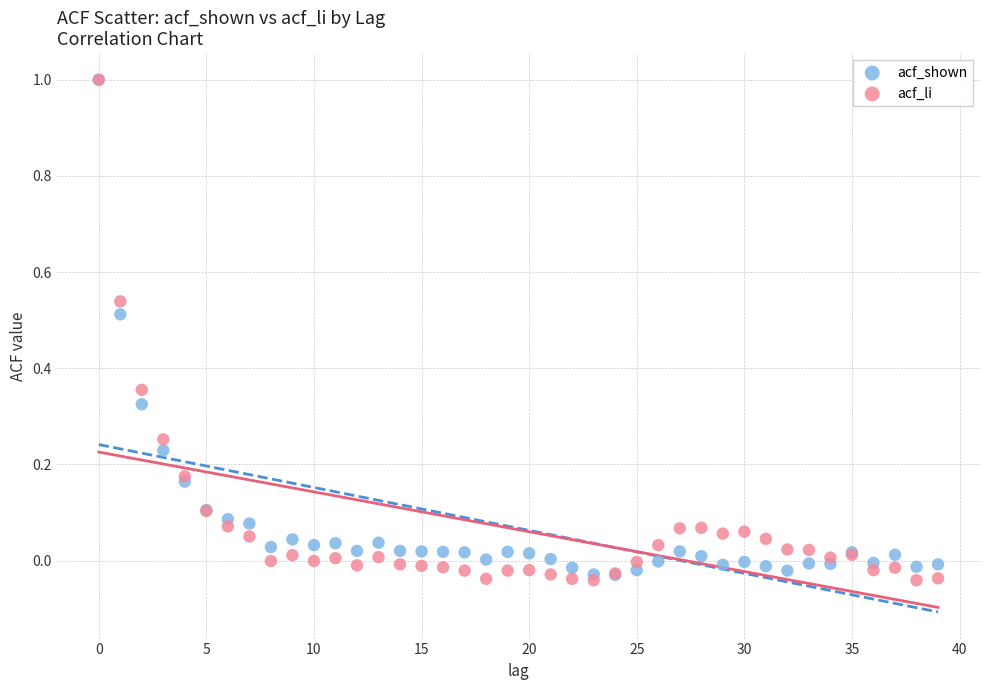

Which series has the widest spread of Y values?

acf_li